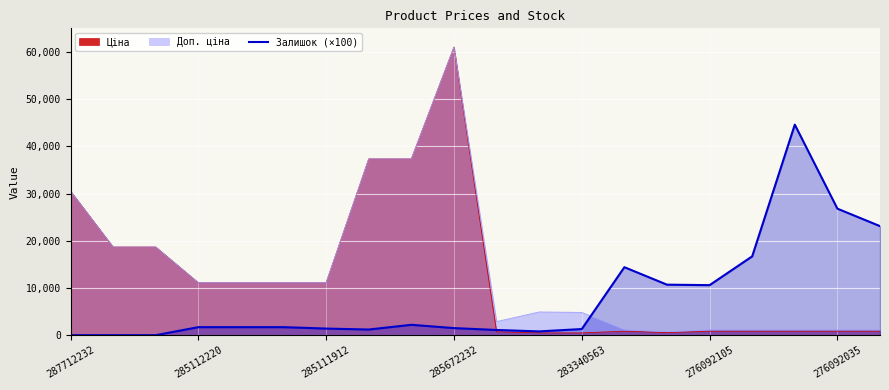

Read the value at 13.

14400